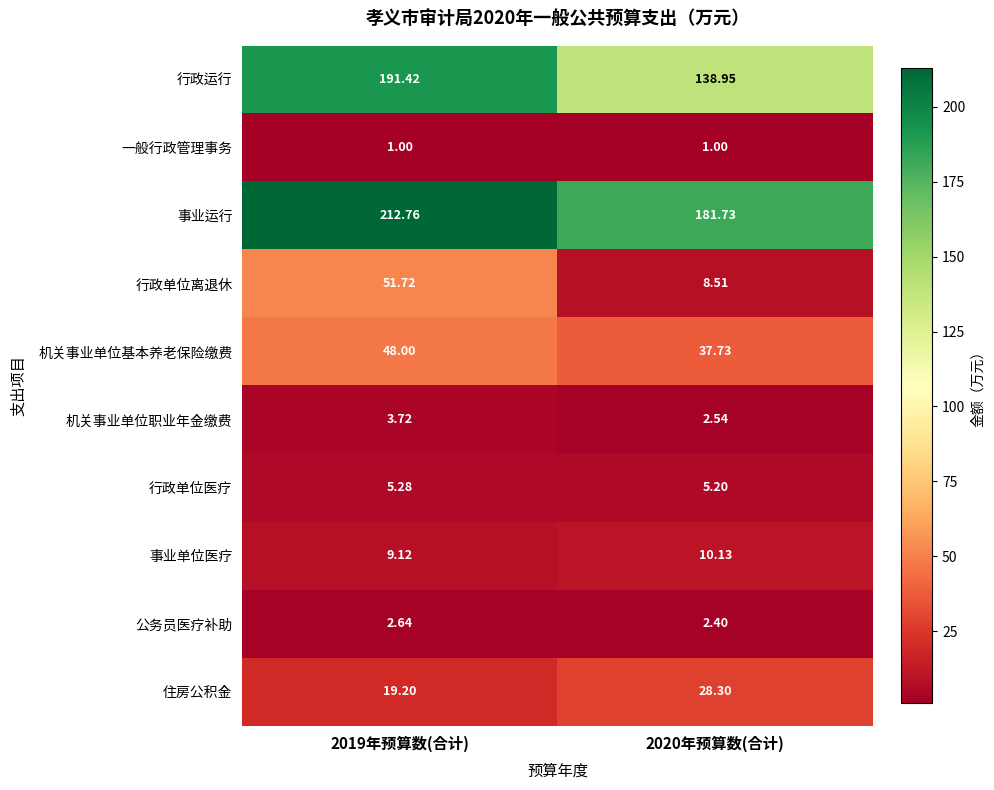

Rank the series at 2019年预算数(合计) from lowest to highest value.

一般行政管理事务, 公务员医疗补助, 机关事业单位职业年金缴费, 行政单位医疗, 事业单位医疗, 住房公积金, 机关事业单位基本养老保险缴费, 行政单位离退休, 行政运行, 事业运行